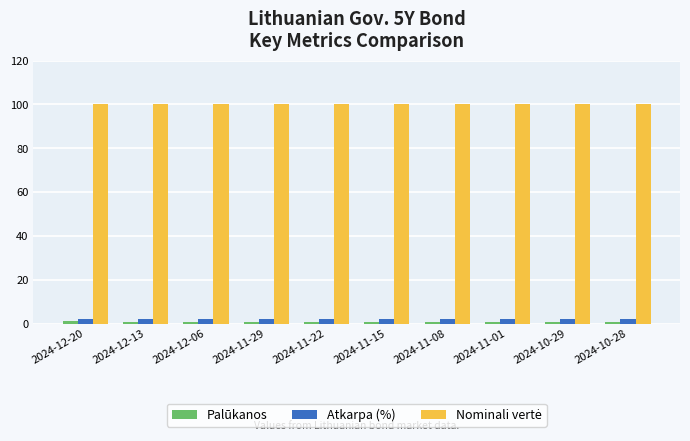

At how many categories does at least one series exceed 32?

10